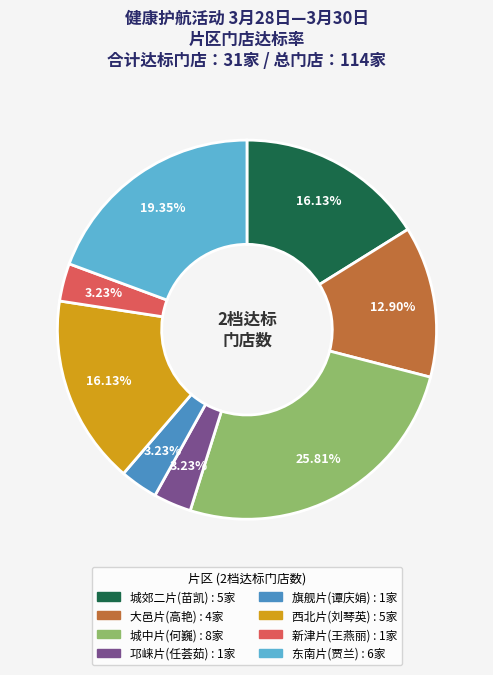

Does 东南片 account for over 50% of the chart?

No